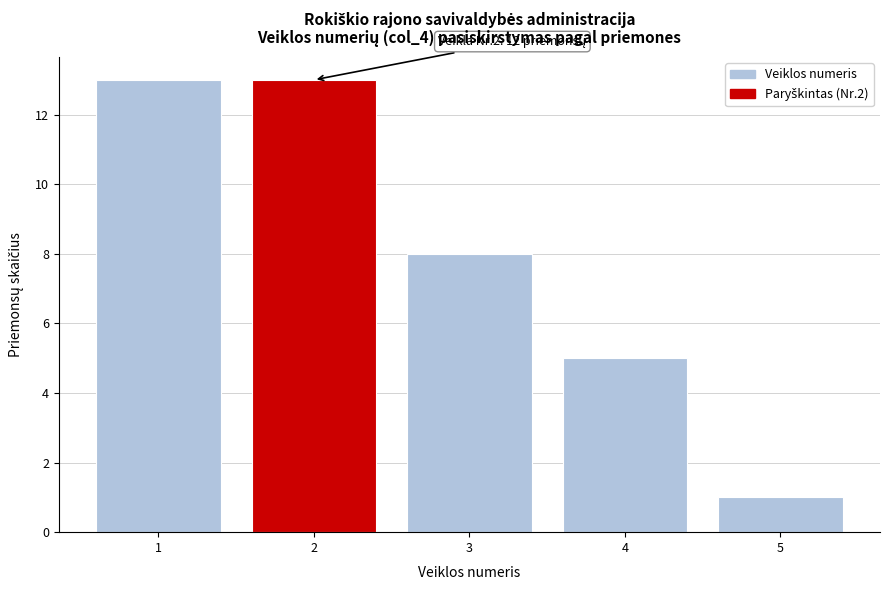

Reading left to right, extract all data points from this chart.

13	13	8	5	1